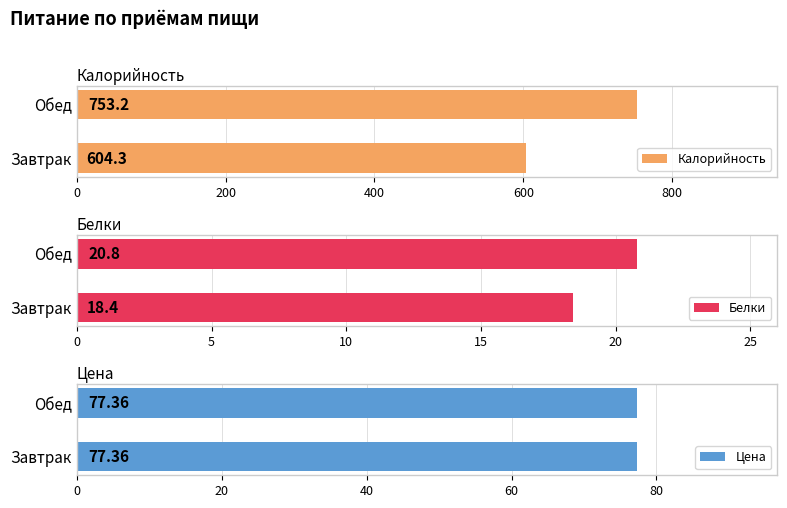

What is the greatest value displayed?

753.2